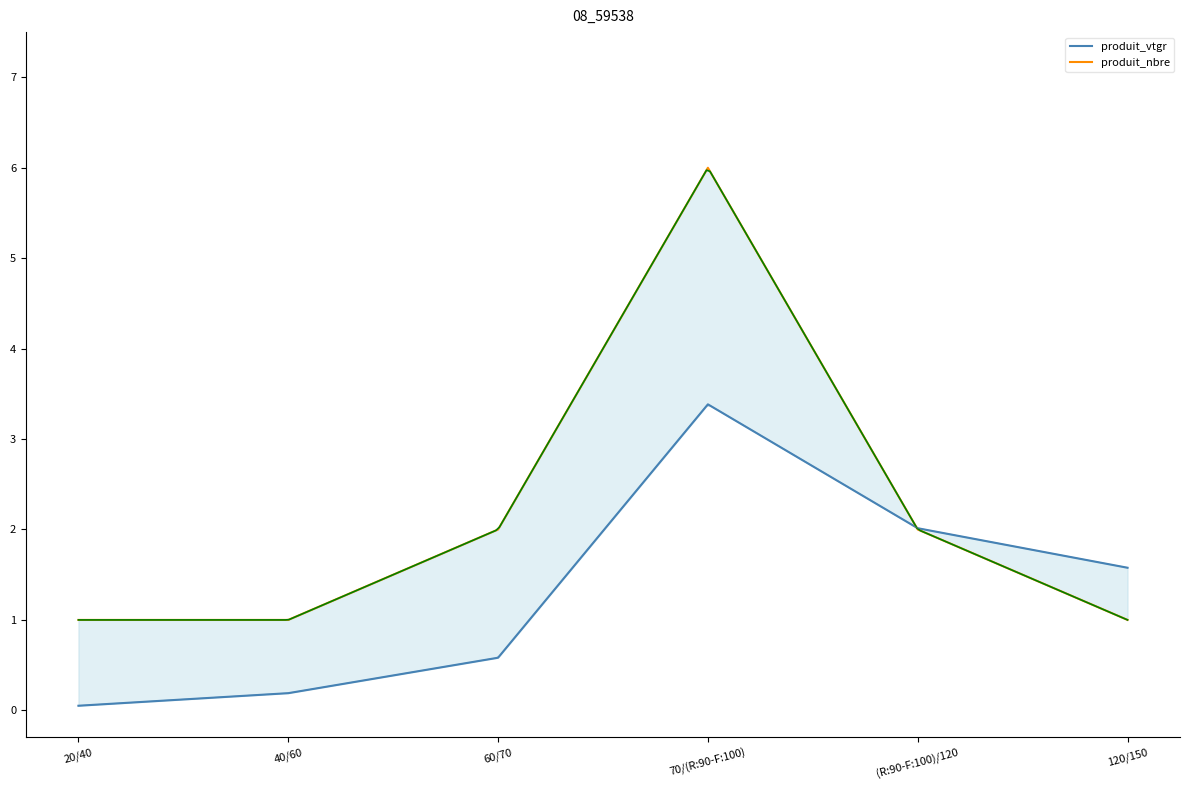

Rank the categories by produit_nbre value from lowest to highest.

20/40, 40/60, 120/150, 60/70, (R:90-F:100)/120, 70/(R:90-F:100)